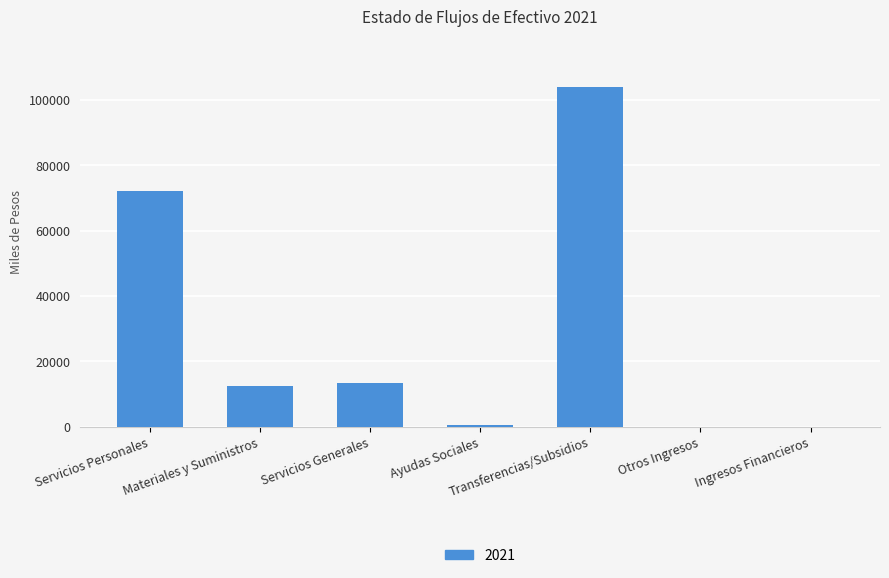

True or false: the data shows 12546.7 at Materiales y Suministros.

True